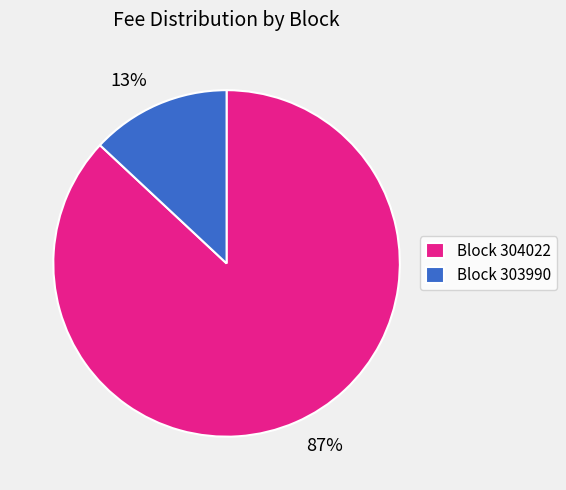

True or false: Block 304022 accounts for 87% of the total.

True